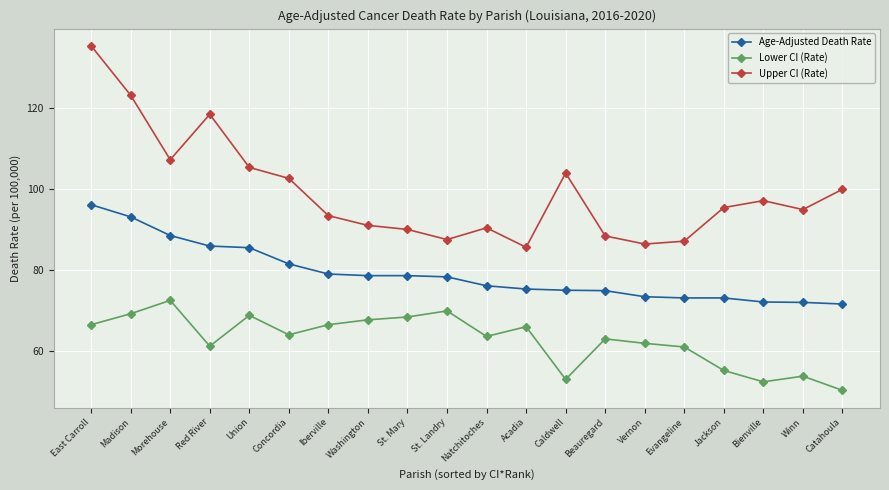

At which category is the sum across all series the highest?

East Carroll